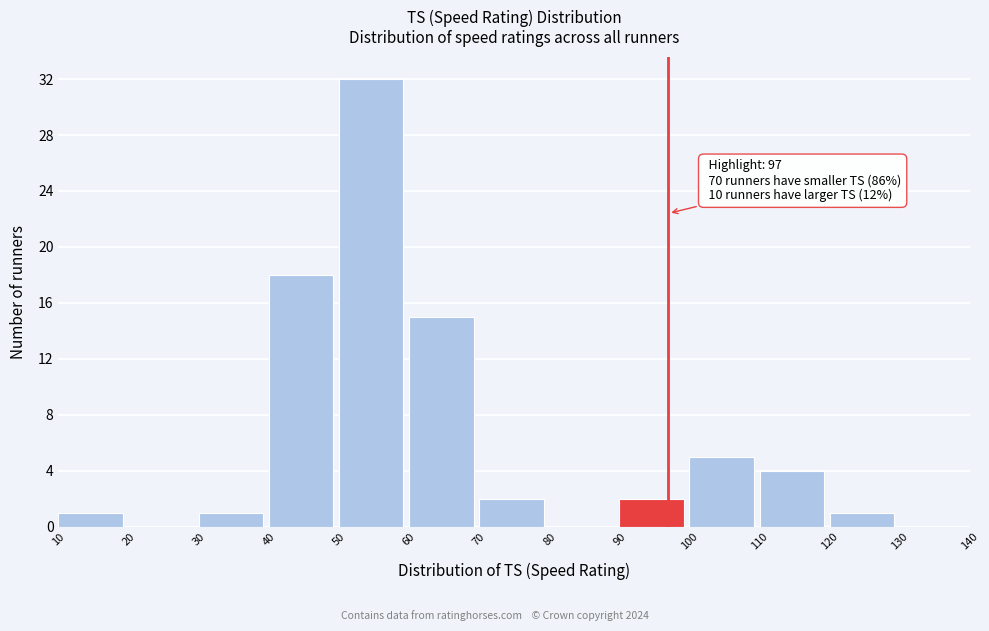

Over which range of the x-axis is the bar tallest?

50 to 60